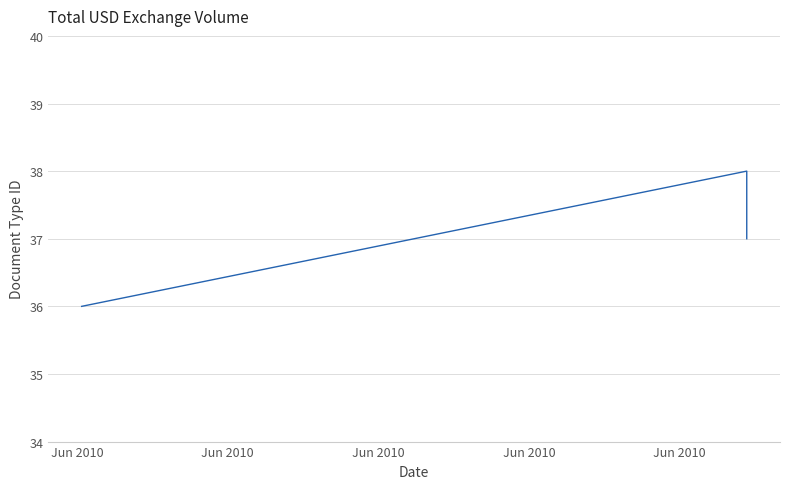

Does the chart display data point markers on the line(s)?

No